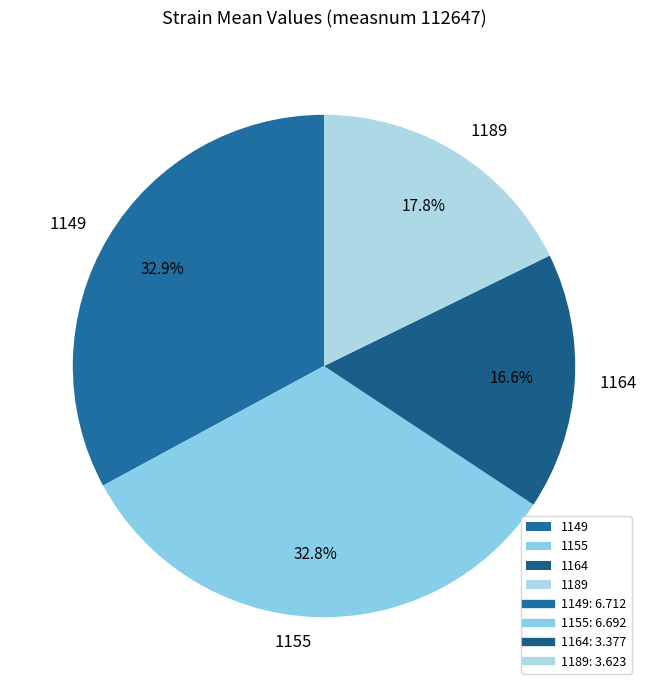

To the nearest percent, what percentage of the pie is 1164?

17%